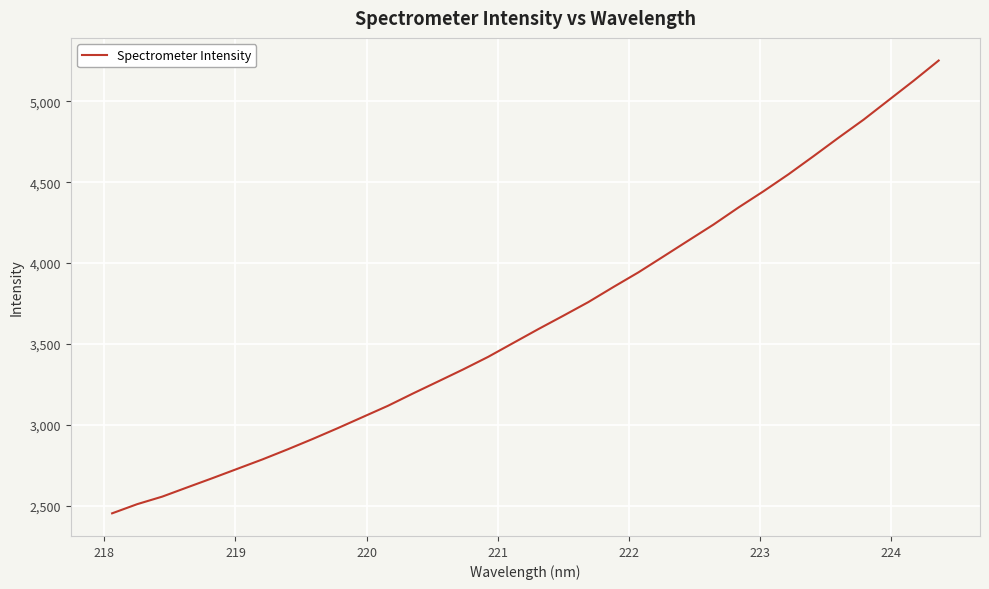

Does the chart display data point markers on the line(s)?

No